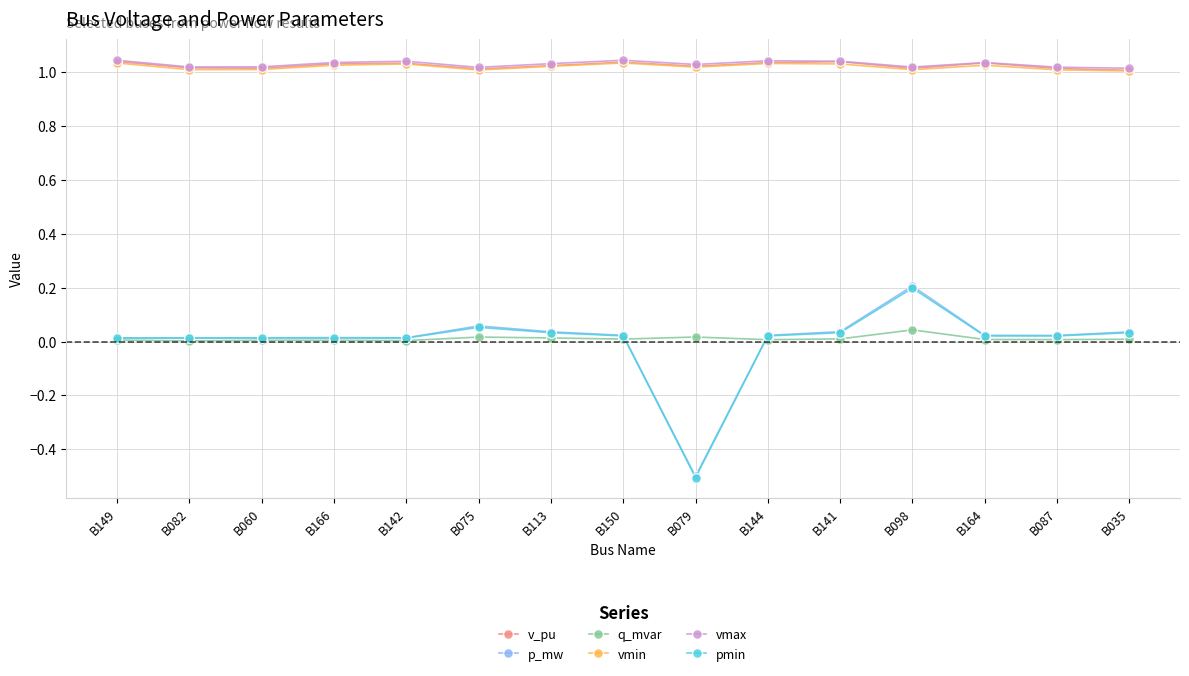

What is the label of the 2nd point from the left?

B082